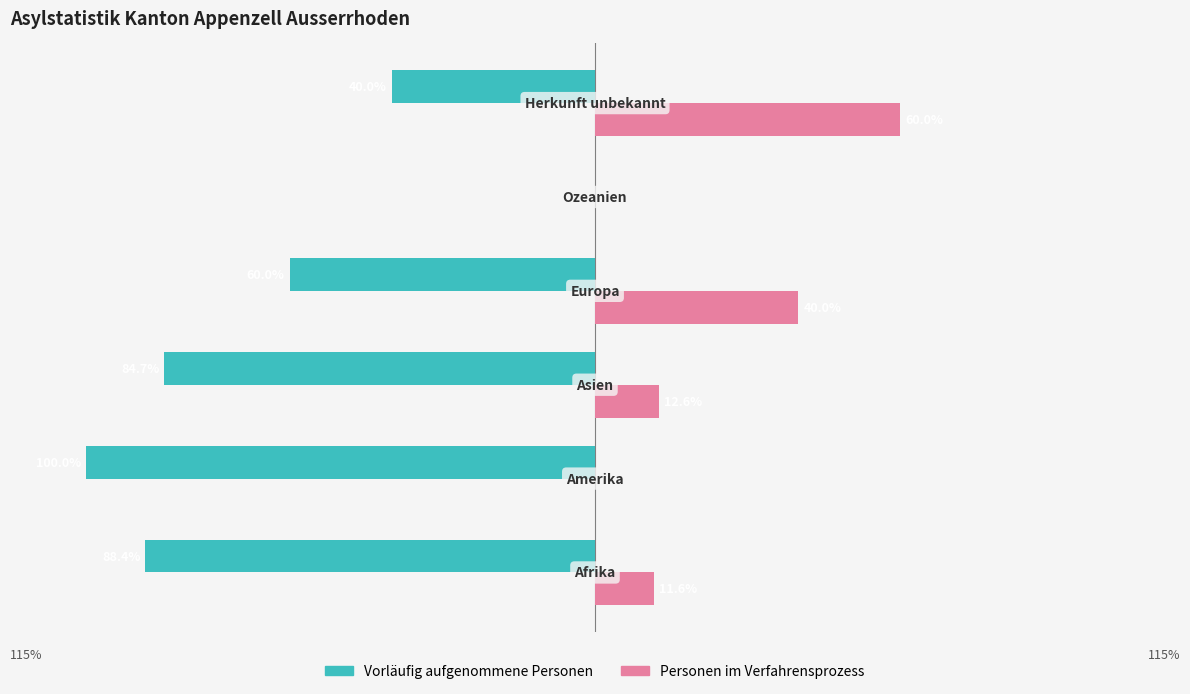

Which series has the largest total across all categories?

Personen im Verfahrensprozess